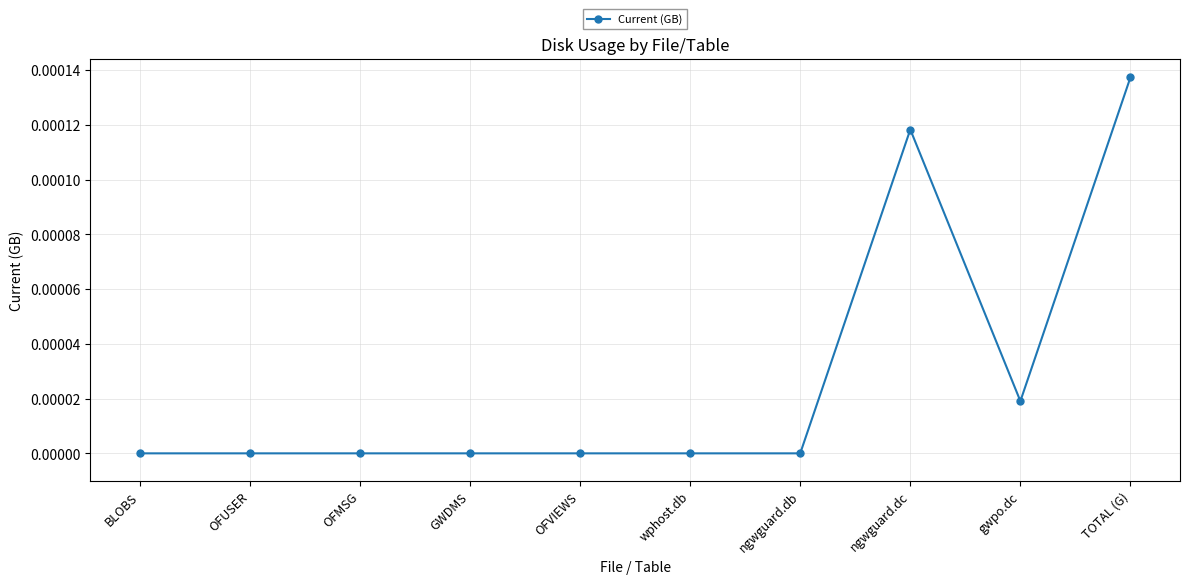

How many series are shown in this chart?

1